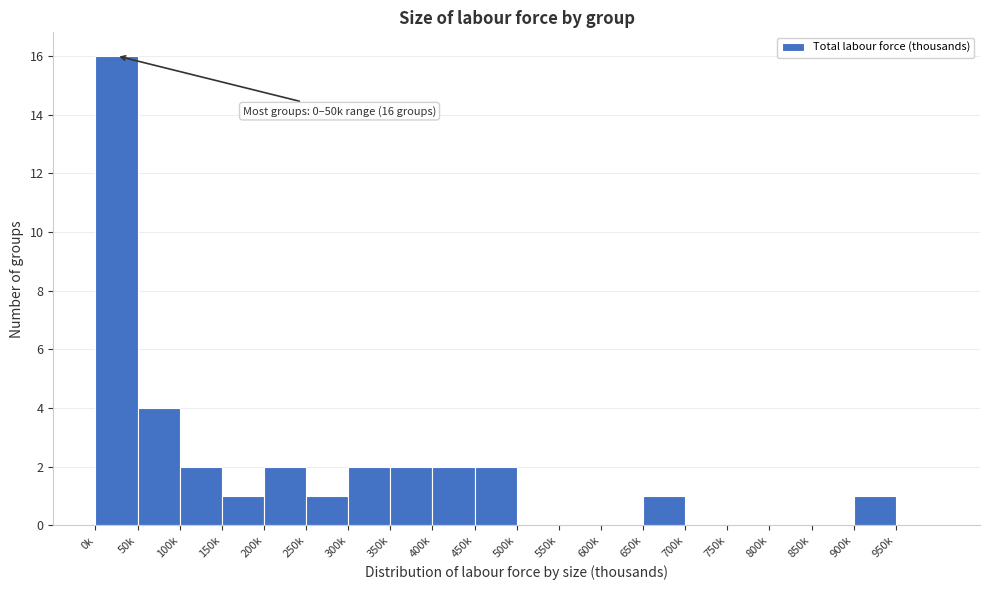

Reading left to right, extract all data points from this chart.

0k=16	50k=4	100k=2	150k=1	200k=2	250k=1	300k=2	350k=2	400k=2	450k=2	500k=0	550k=0	600k=0	650k=1	700k=0	750k=0	800k=0	850k=0	900k=1	950k=0